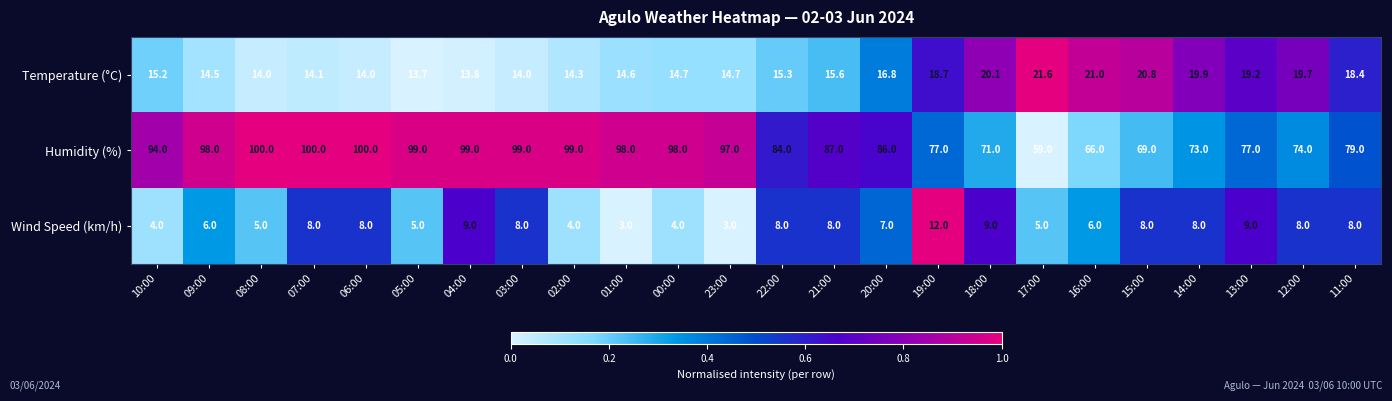

Count the number of data series in this chart.

3